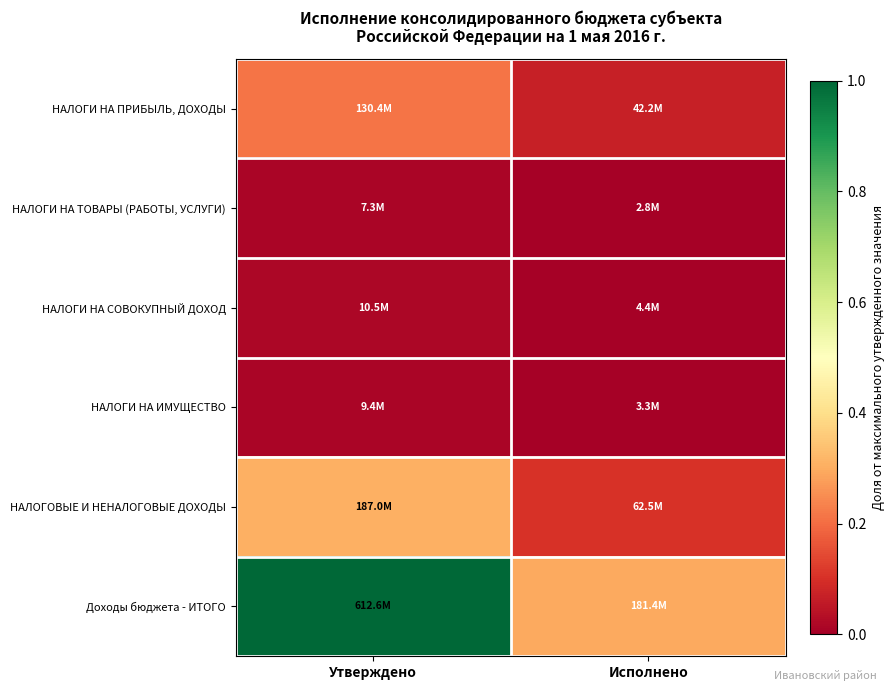

Which series has the largest range (max minus min)?

Доходы бюджета - ИТОГО